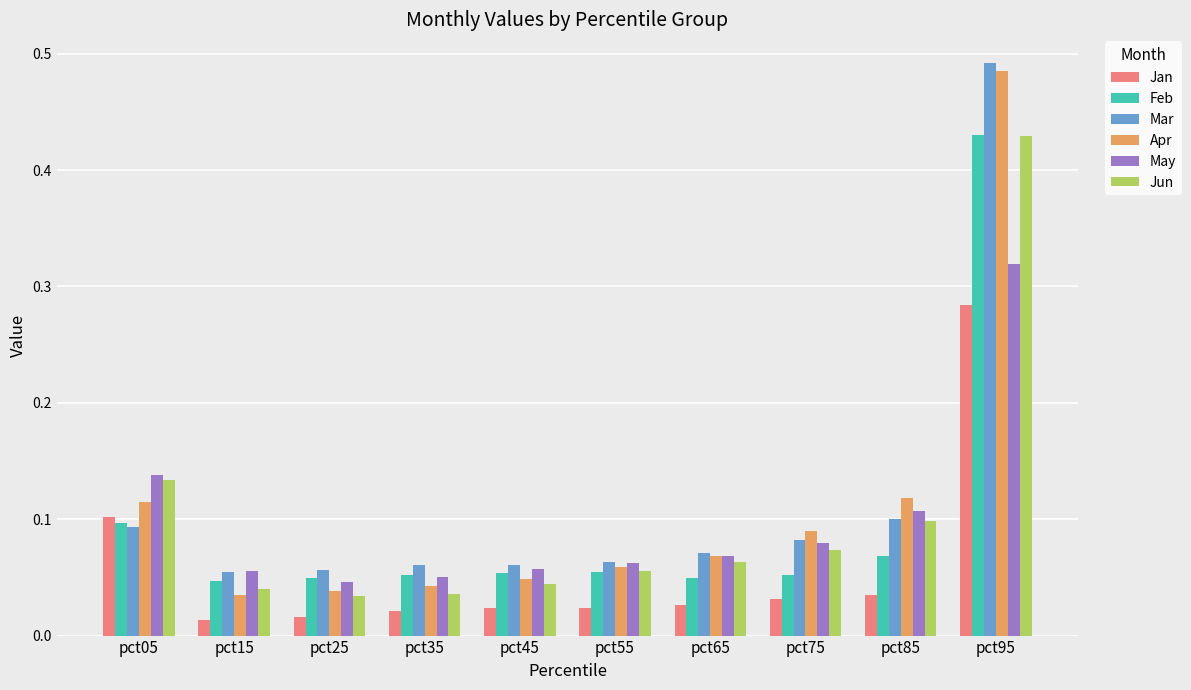

At which category is the sum across all series the highest?

pct95